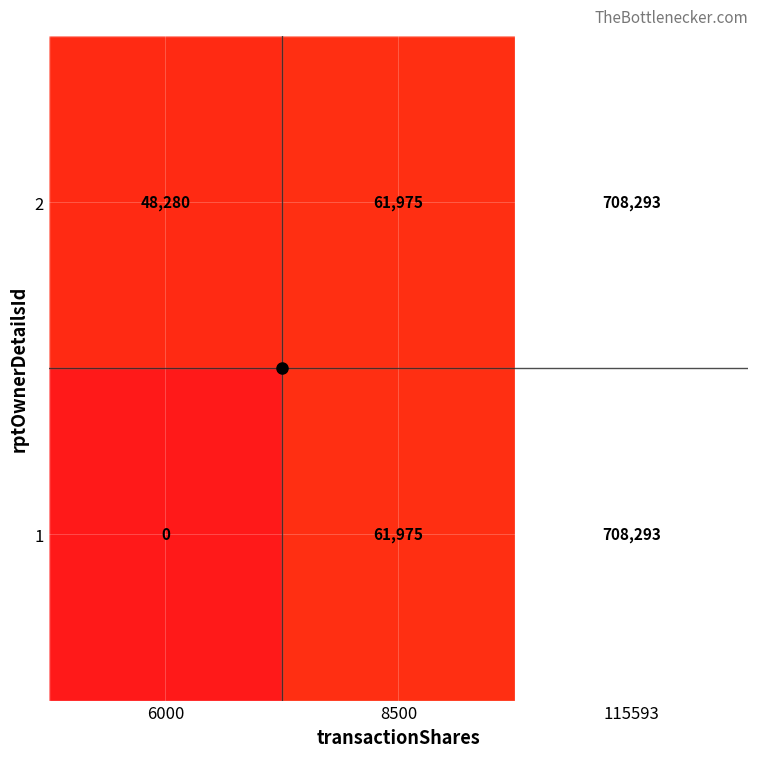

What is the difference between the 2 values at 6000 and 8500?

13695